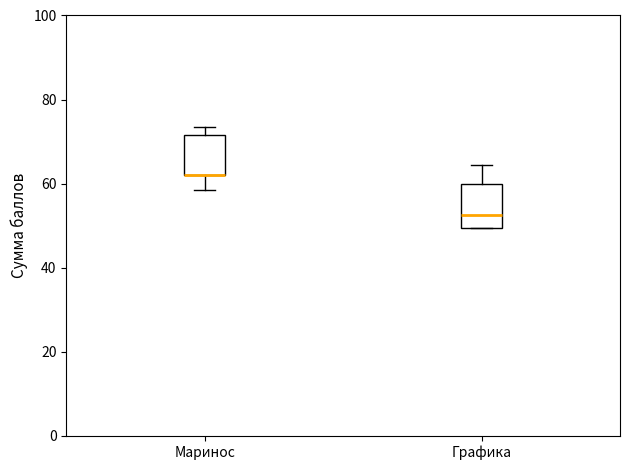

Where is the upper edge of the box for Графика on the y-axis? The values are not printed on the chart, so give them approximately, as read against the axis.

60